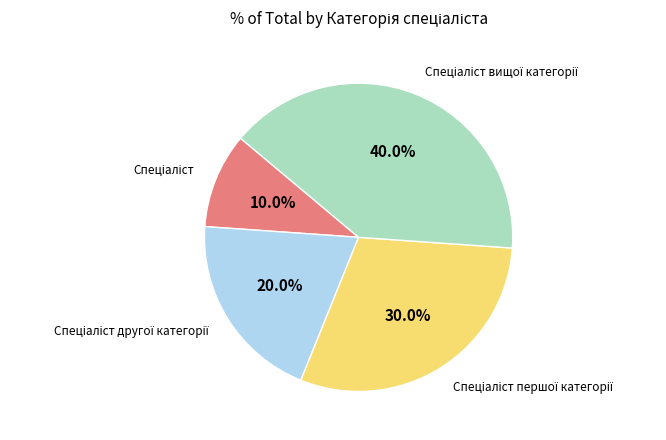

Is there any slice that represents more than half of the pie?

No